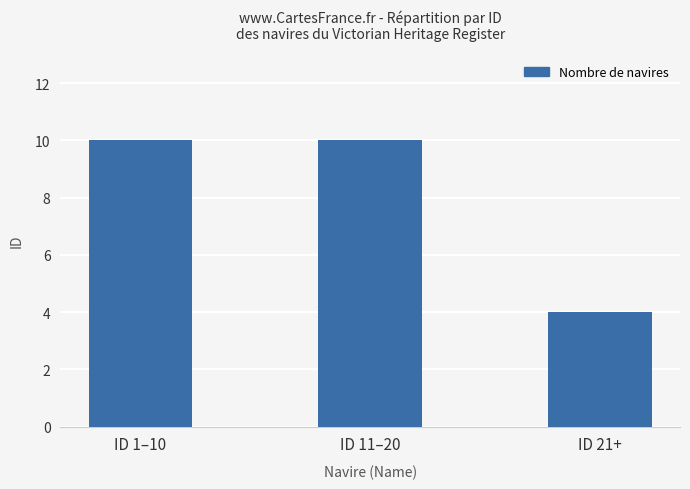

What is the difference between the second highest and minimum values?

6